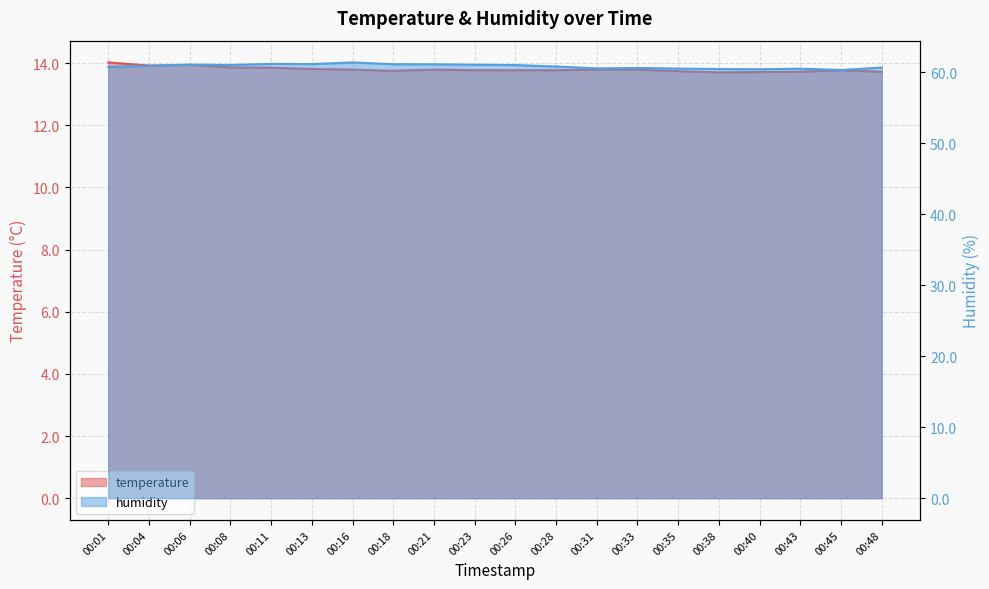

True or false: temperature has a value of 4.3 at 00:28.

False